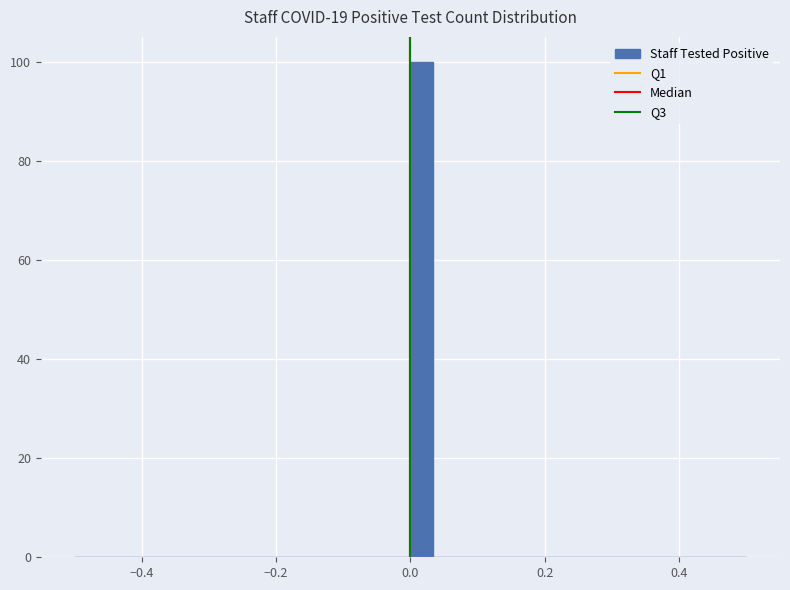

Around what value on the x-axis is the tallest bar? Give the approximate position of its centre, as read against the axis.

0.02